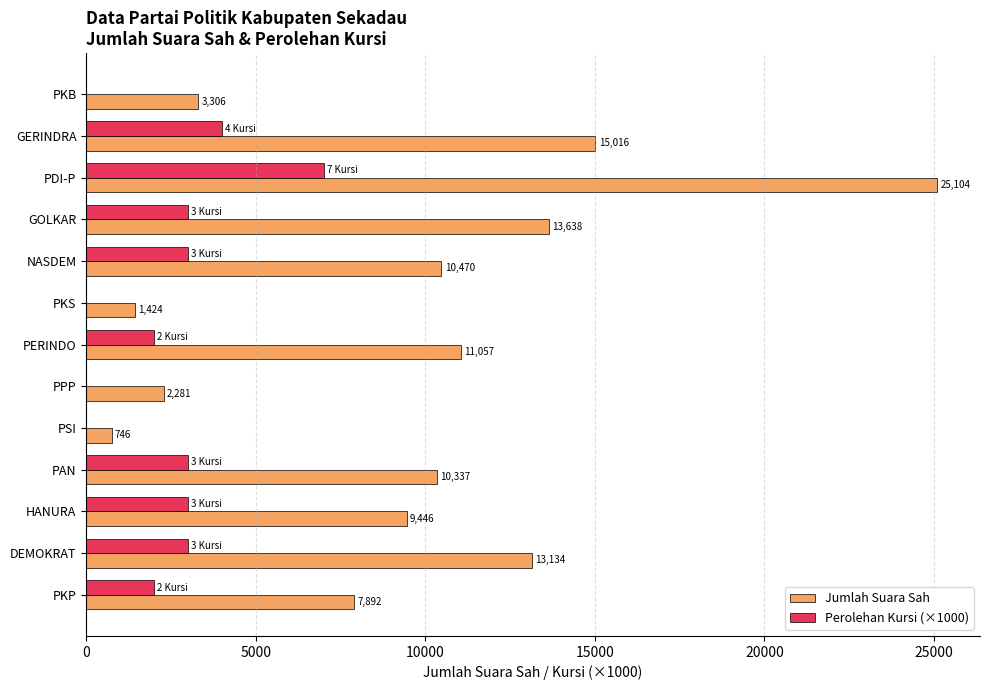

Which series has the largest total across all categories?

Jumlah Suara Sah